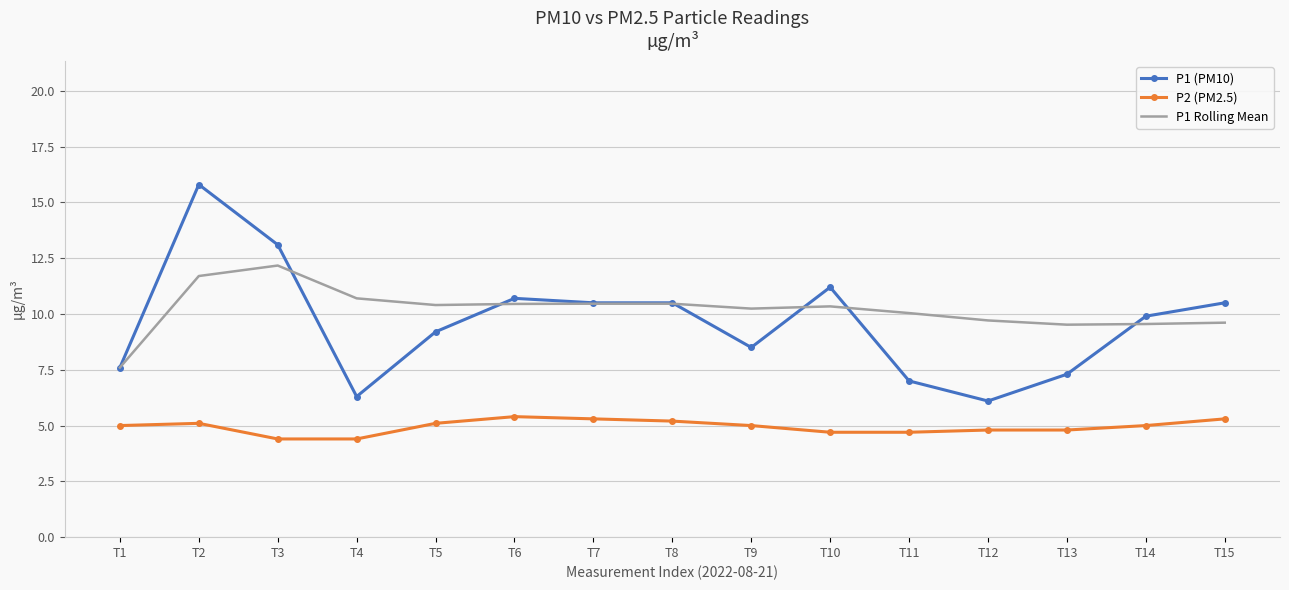

At which label does P1 Rolling Mean reach its minimum?

T1